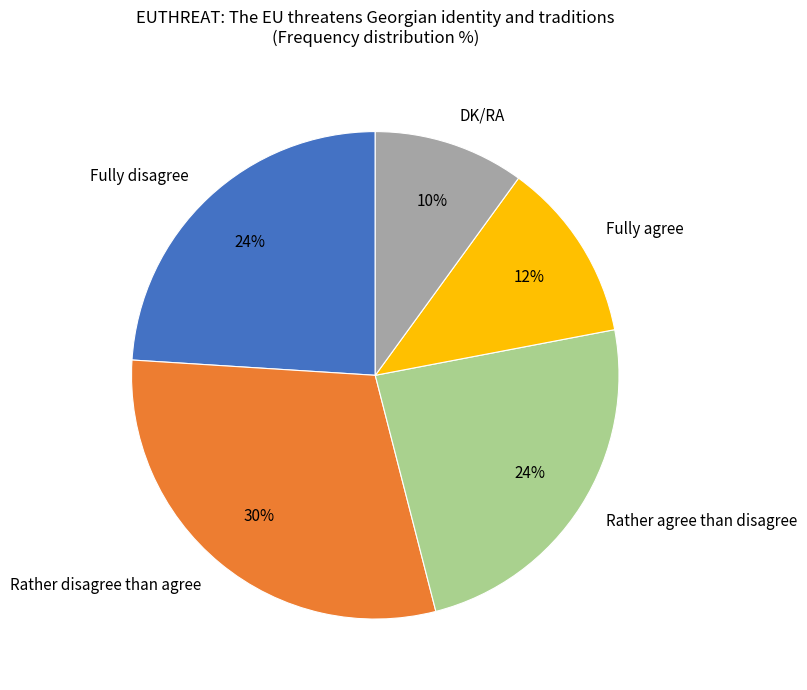

To the nearest percent, what is the difference between the Fully agree and Rather agree than disagree slice percentages?

12%